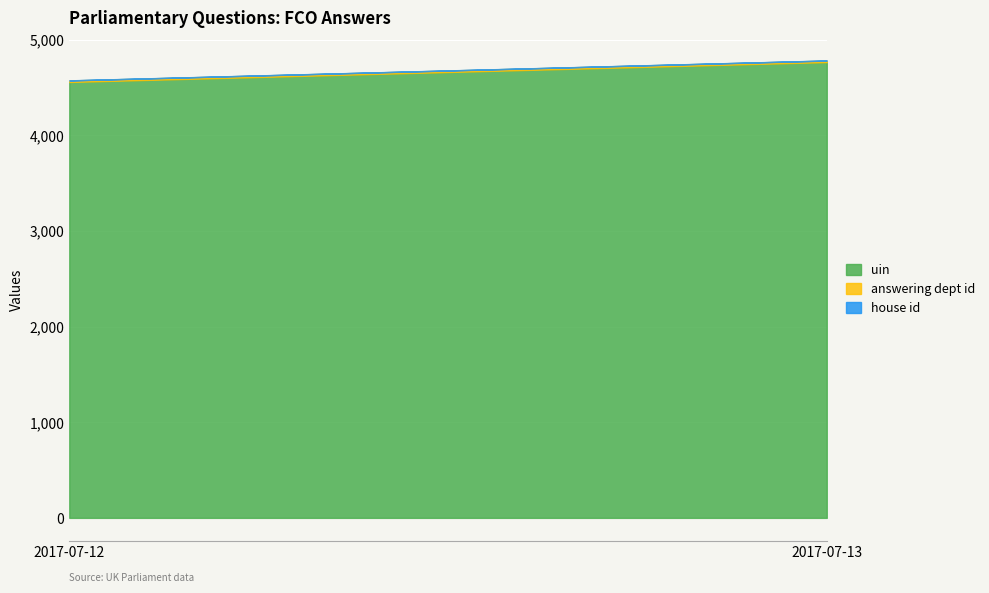

Rank the series at 2017-07-13 from highest to lowest value.

uin, answering dept id, house id